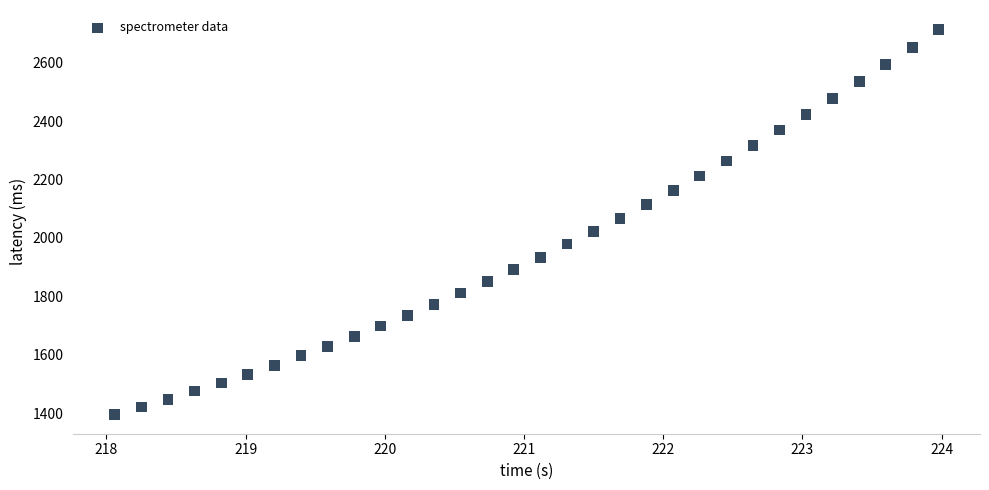

What is the range of Y values (max minus min)?

1319.4